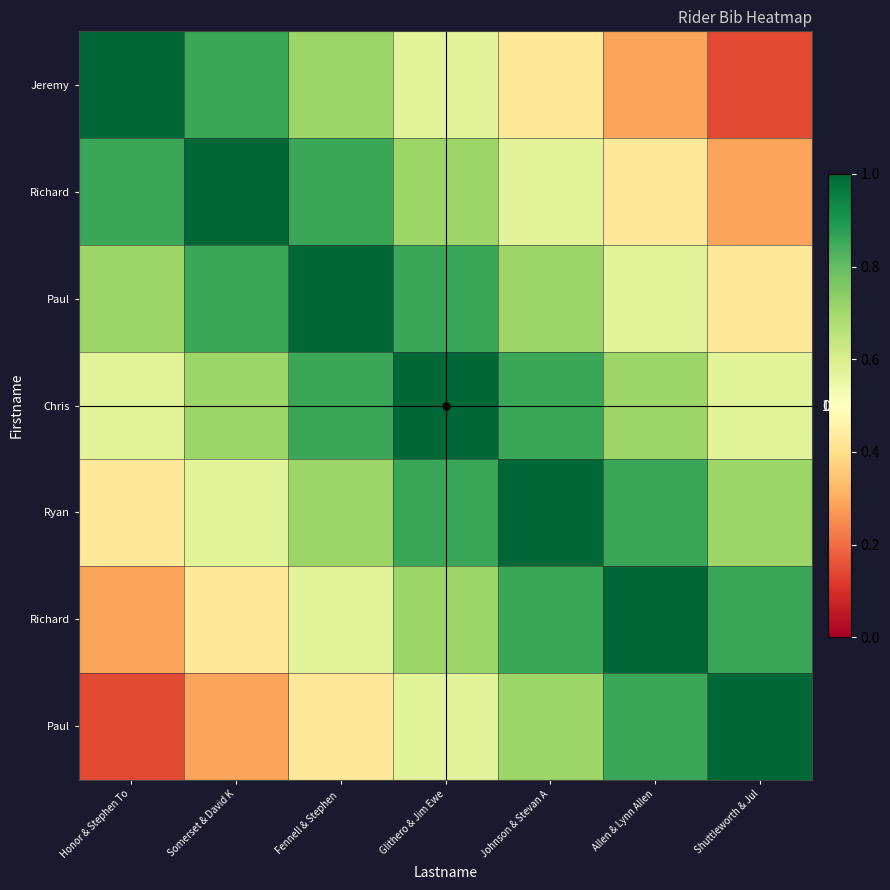

Count the number of data series in this chart.

7